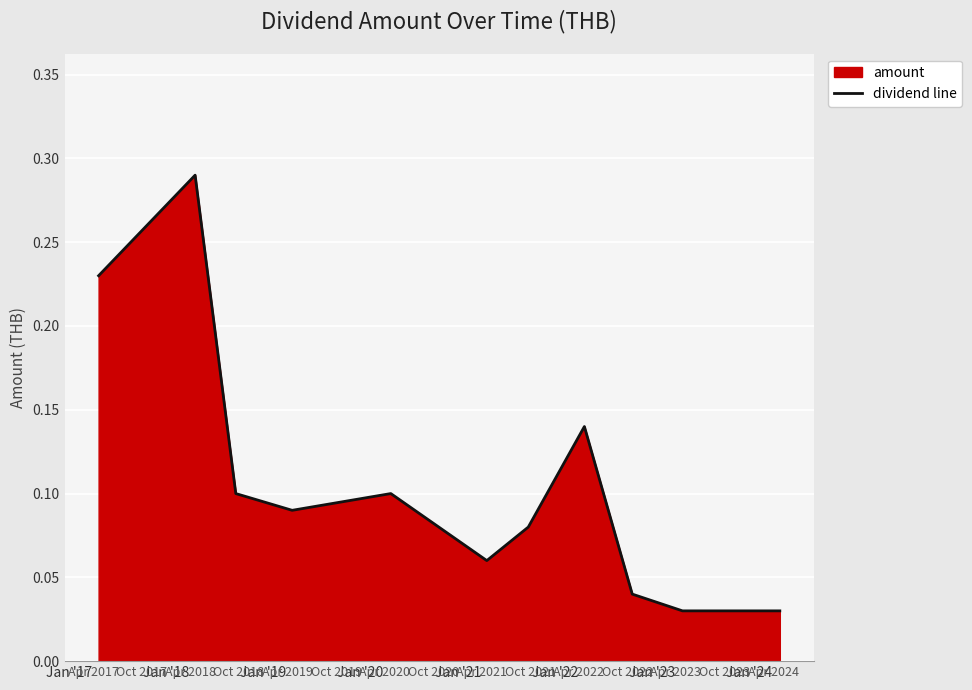

What is the value of the 3rd point from the left?

0.1